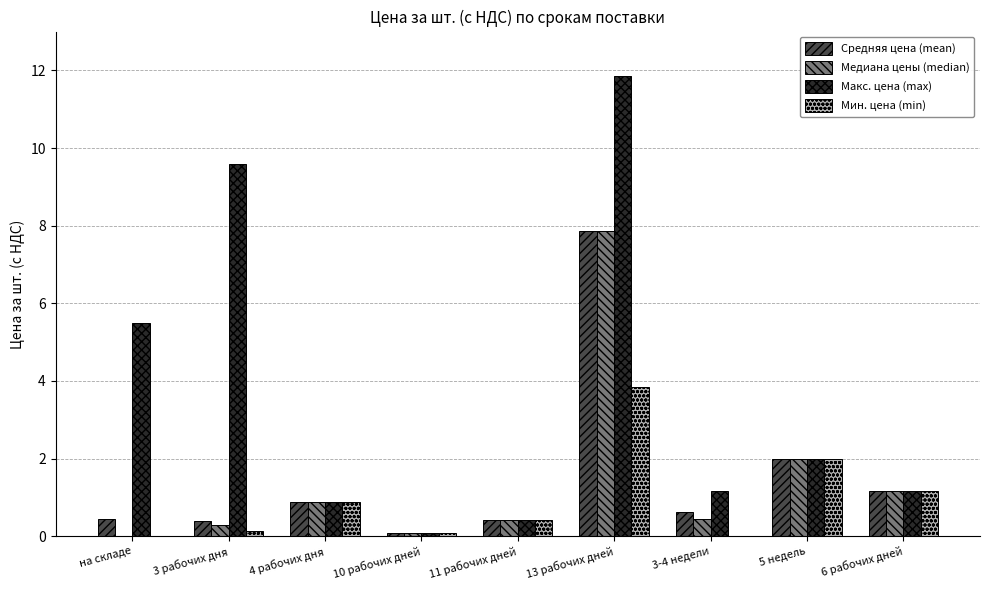

Which series has the largest total across all categories?

Макс. цена (max)